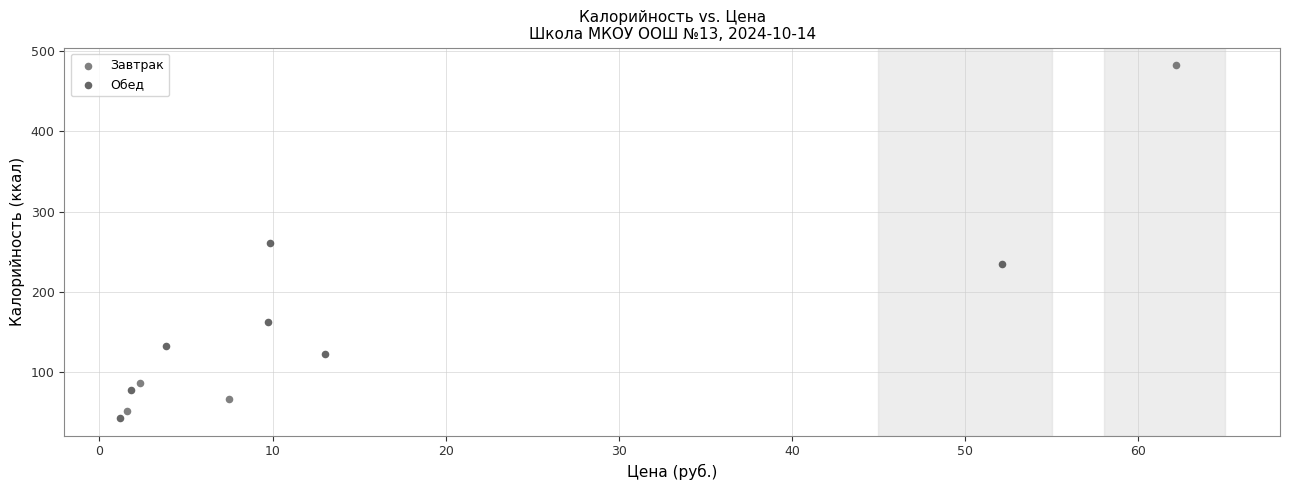

What are all the series names shown in the legend?

Завтрак, Обед